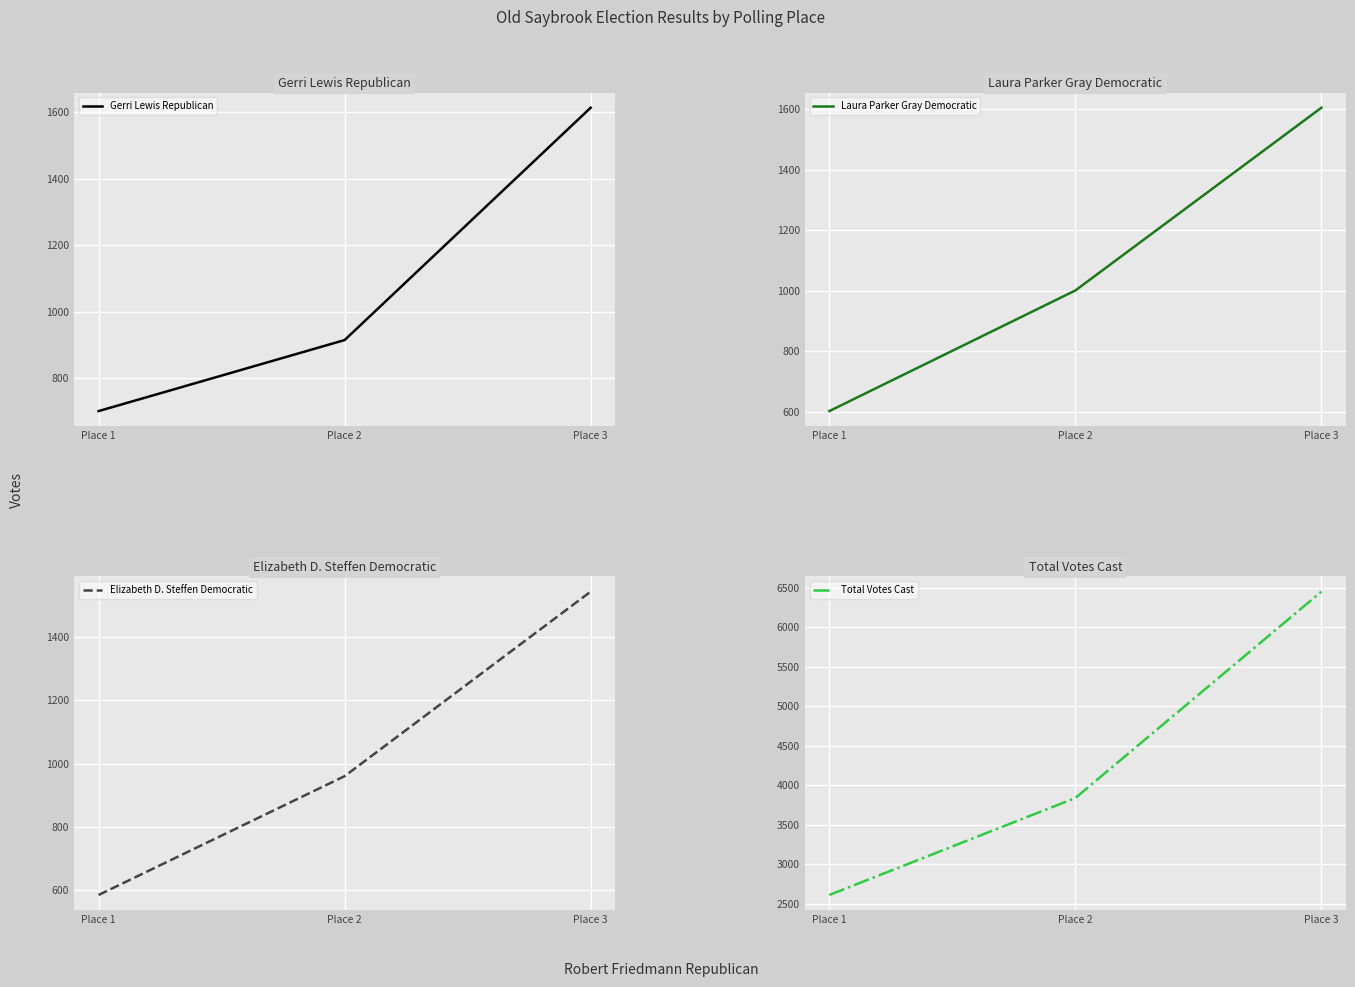

What is the value of the Total Votes Cast point at the 3rd from the left?

6449